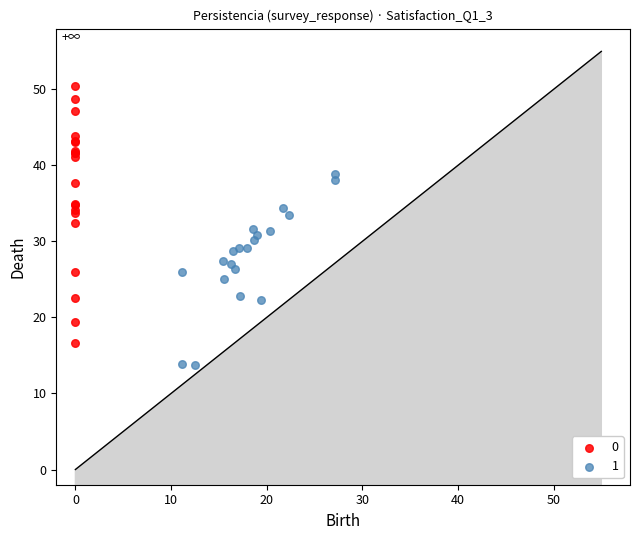

Which series contains the lowest Y value?

1